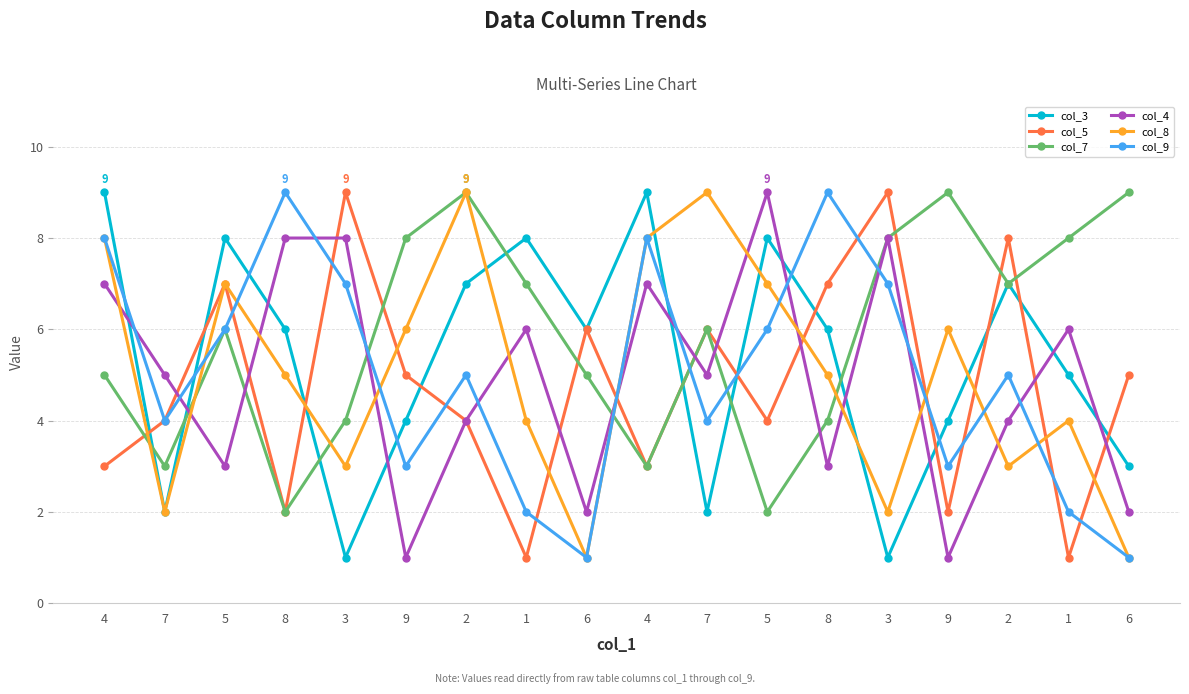

Where do col_7 and col_3 first cross each other?

4 and 7